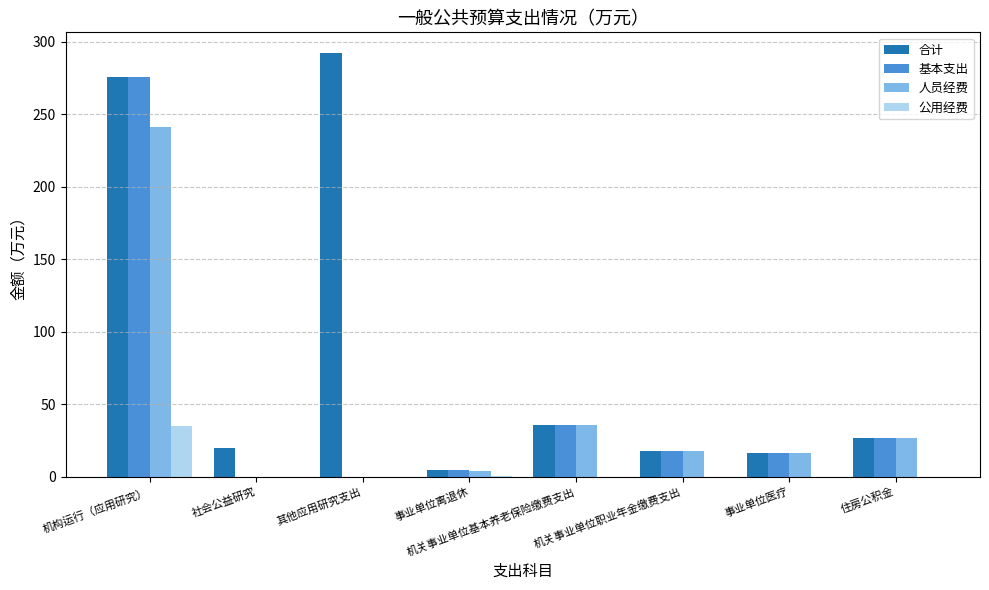

Does the chart contain stacked bars?

No